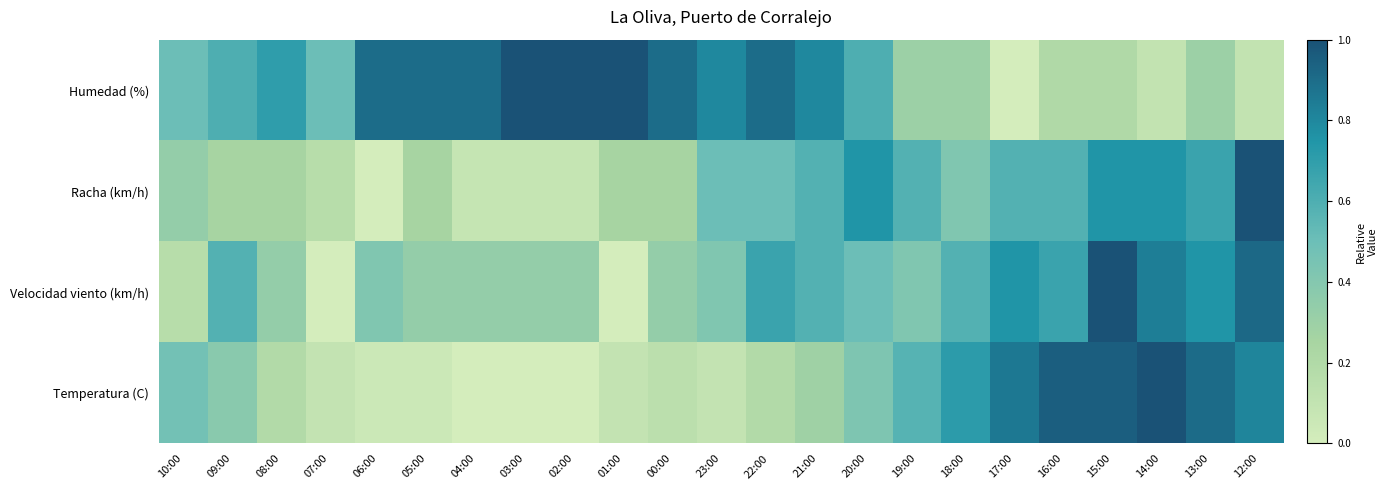

Which series changed the most between 05:00 and 02:00?

Racha (km/h)